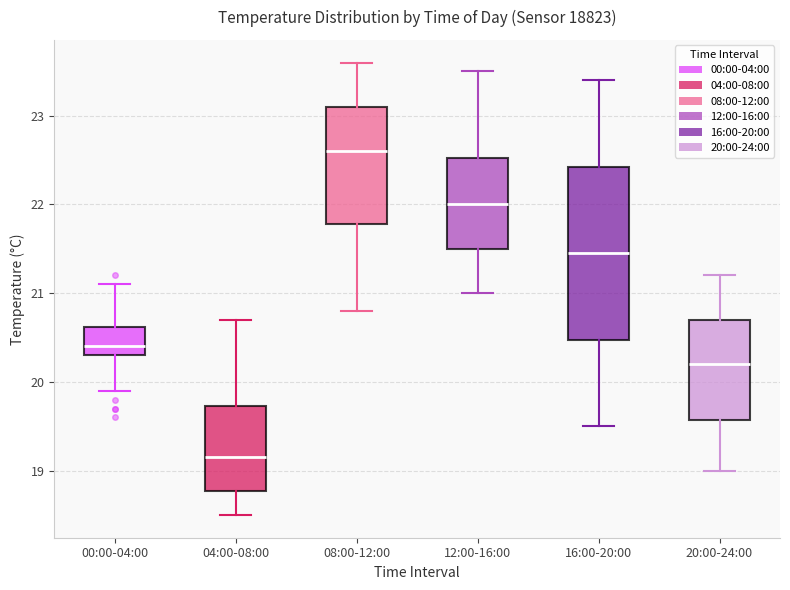

Which box has the lowest median line?

04:00-08:00